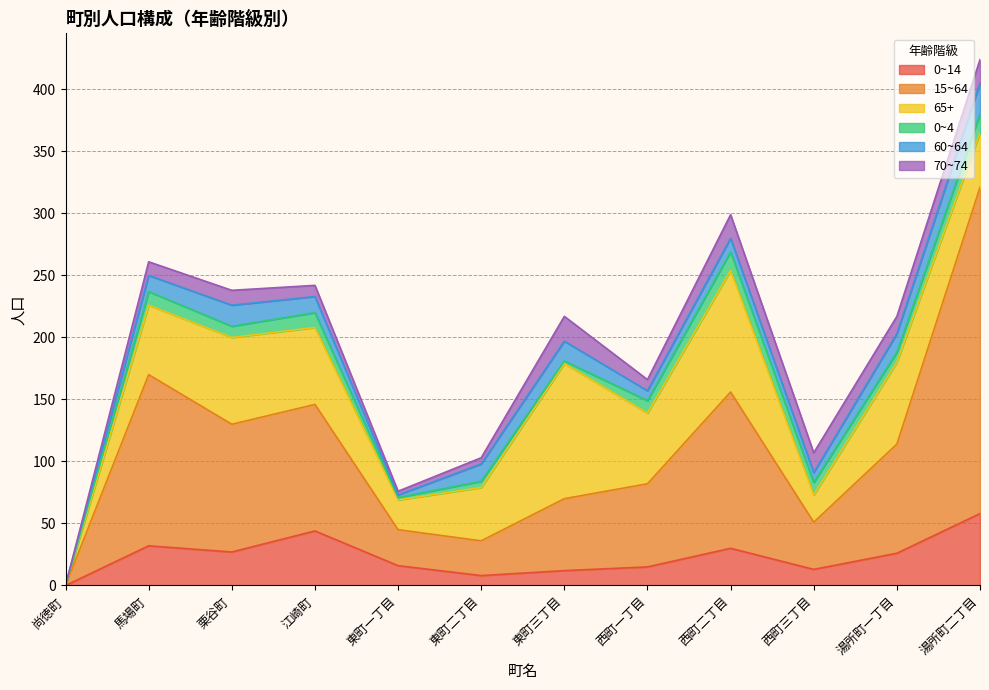

Does the chart have visible grid lines?

Yes